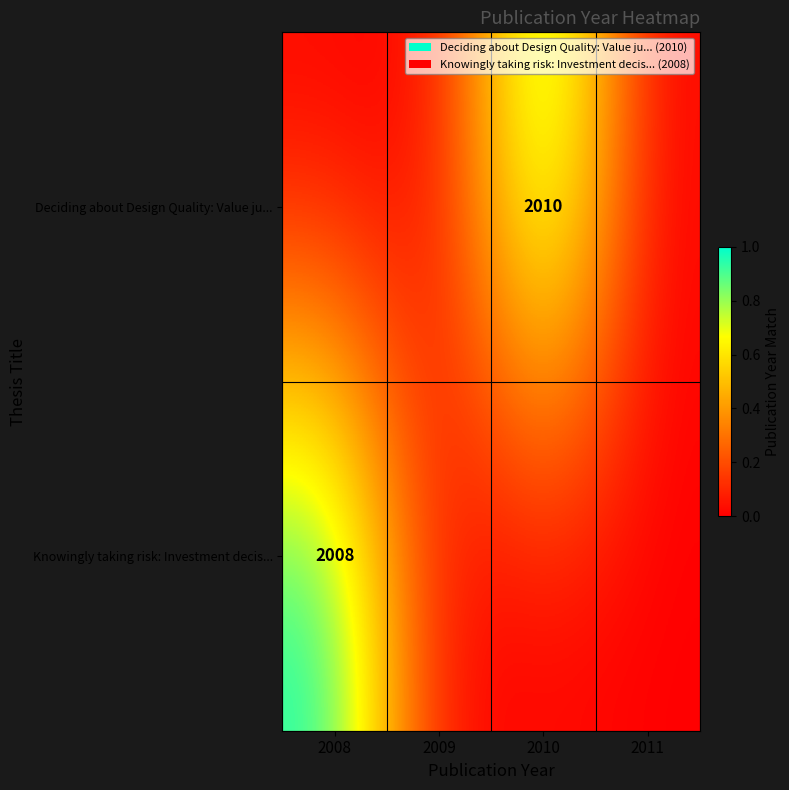

True or false: Deciding about Design Quality: Value ju... has a value of 2670 at 2010.

False